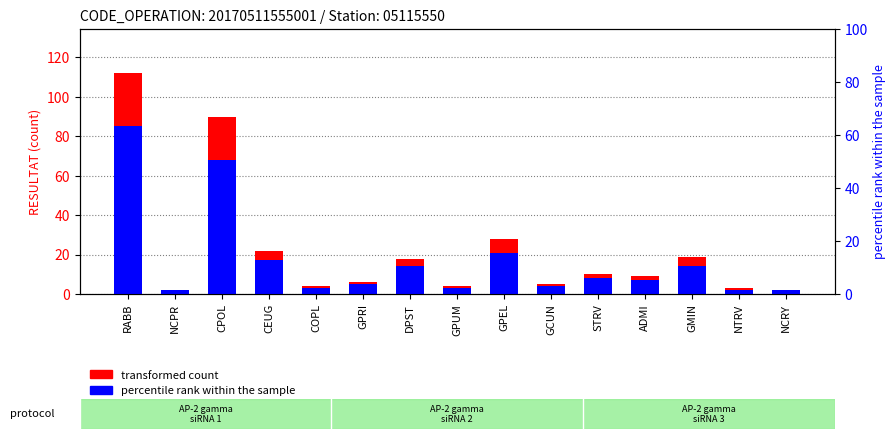

What is the average value of the percentile rank within the sample series?

17